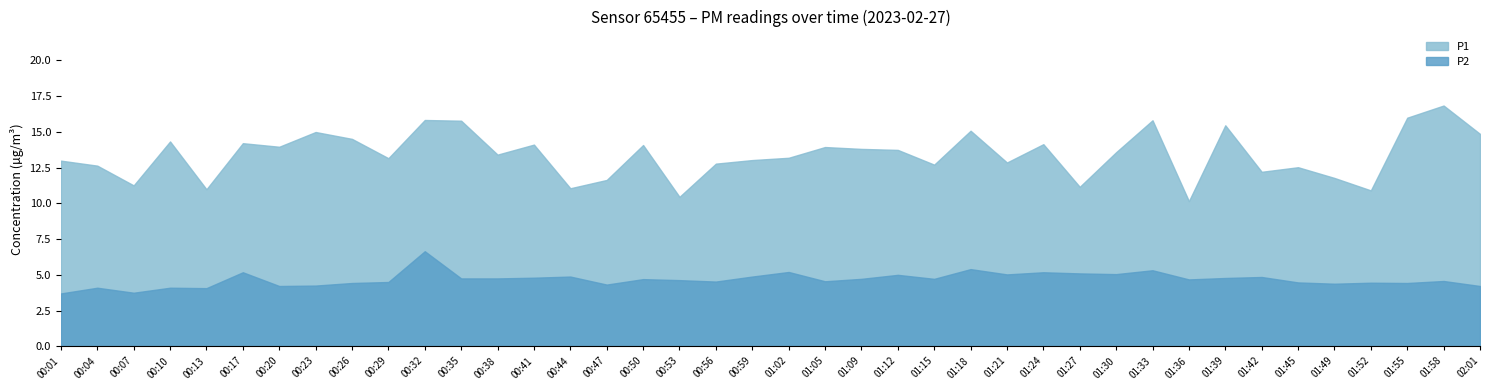

True or false: P2 and P1 cross at least once.

False